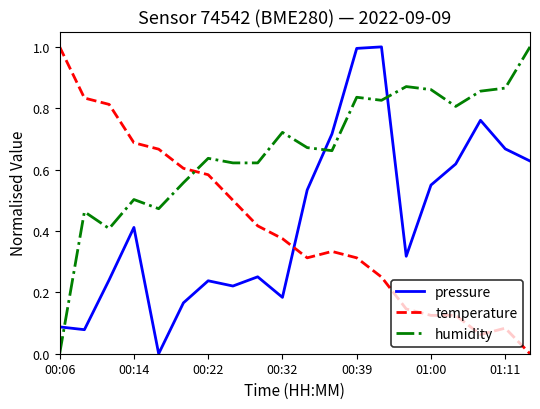

What is the greatest value displayed?

1.0